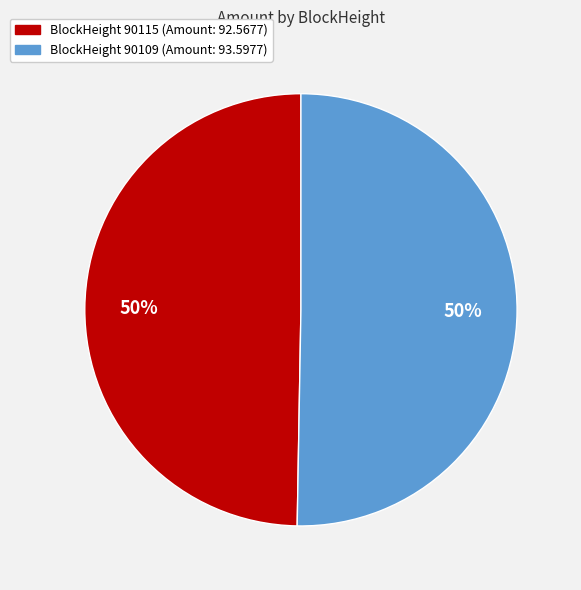

How many slices are in this pie chart?

2